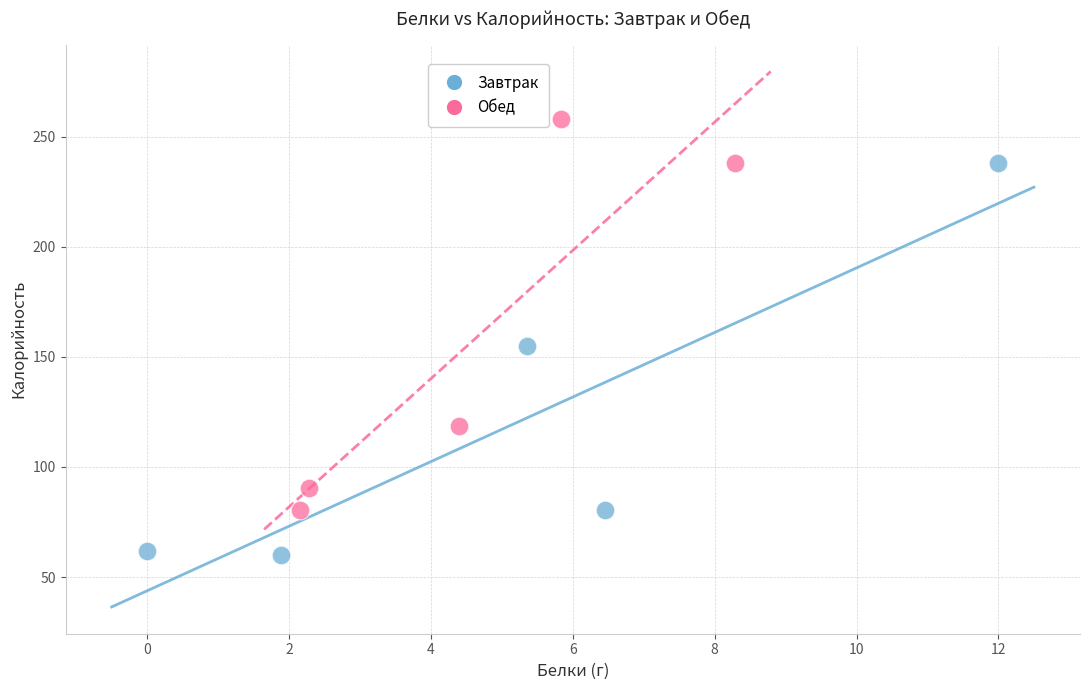

Which series contains the highest Y value?

Обед